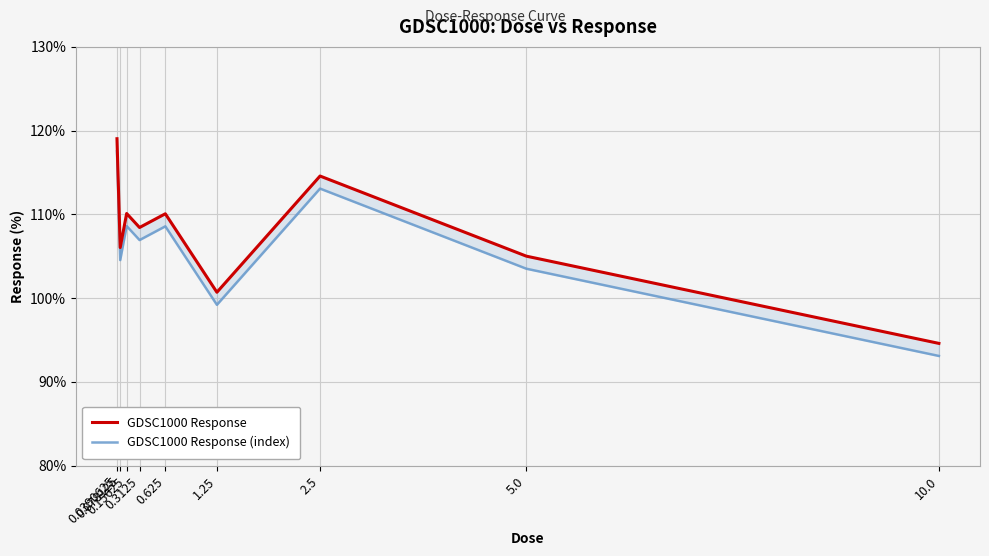

At which label does GDSC1000 Response (index) reach its peak?

0.0390625